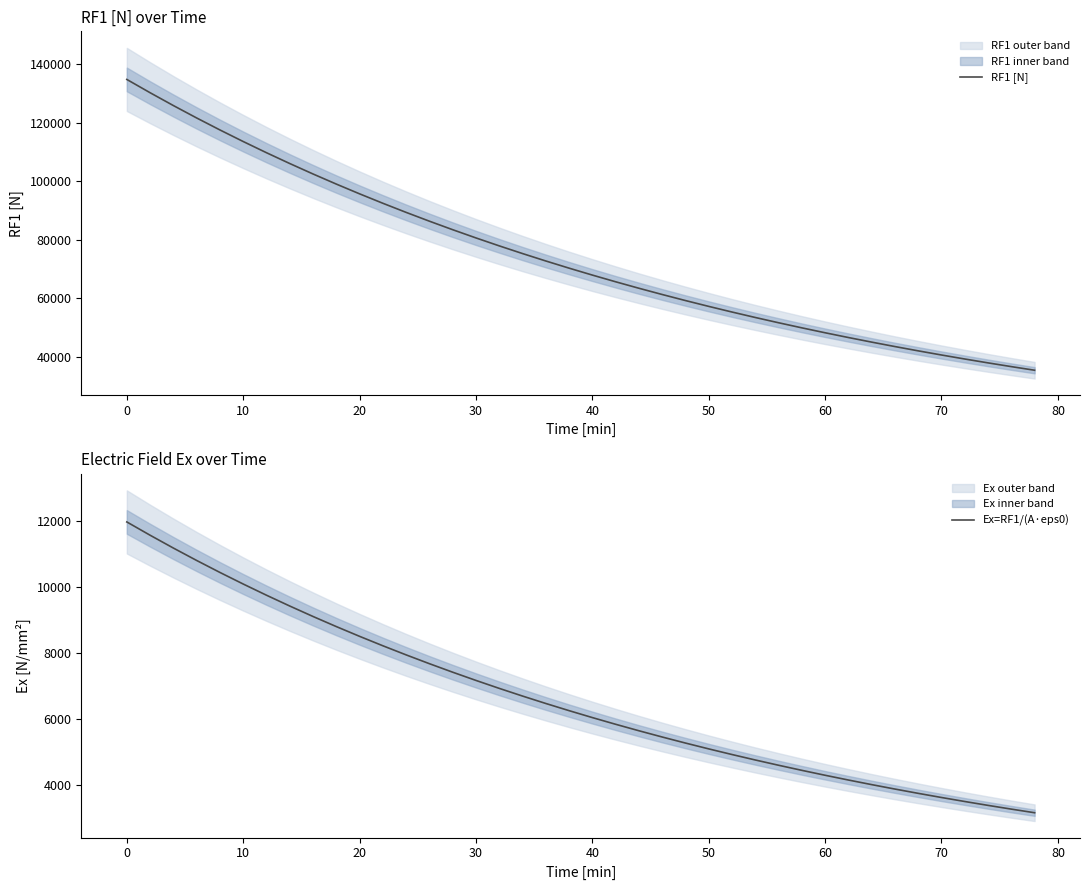

What is the maximum value for RF1 [N]?

134714.0